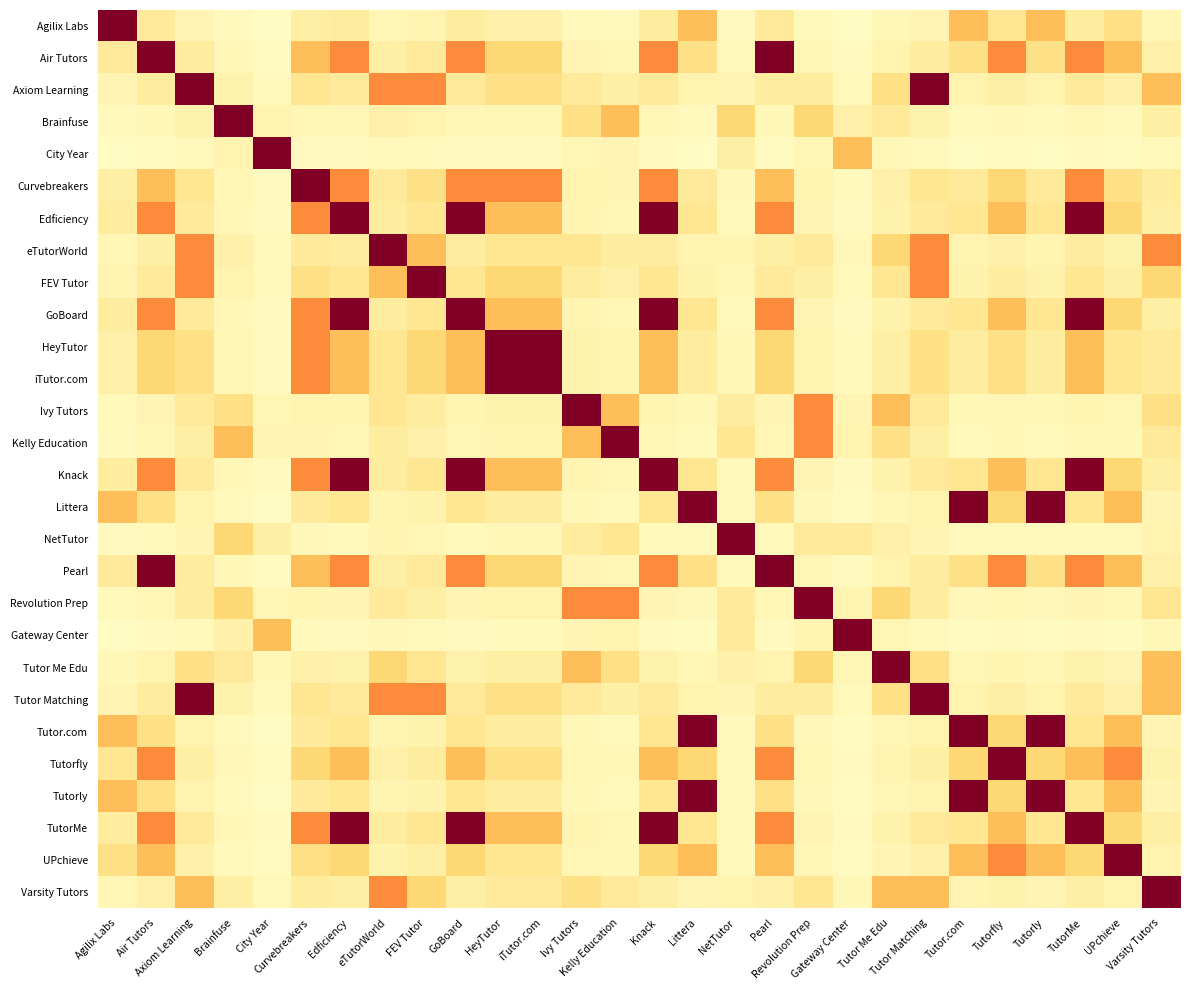

Reading left to right, list all the values displayed in this chart.

Agilix Labs: Agilix Labs=1.0	Air Tutors=0.1	Axiom Learning=0.1	Brainfuse=0.0	City Year=0.0	Curvebreakers=0.1	Edficiency=0.1	eTutorWorld=0.1	FEV Tutor=0.1	GoBoard=0.1	HeyTutor=0.1	iTutor.com=0.1	Ivy Tutors=0.1	Kelly Education=0.0	Knack=0.1	Littera=0.3	NetTutor=0.0	Pearl=0.1	Revolution Prep=0.0	Gateway Center=0.0	Tutor Me Edu=0.1	Tutor Matching=0.1	Tutor.com=0.3	Tutorfly=0.2	Tutorly=0.3	TutorMe=0.1	UPchieve=0.2	Varsity Tutors=0.1
Air Tutors: Agilix Labs=0.1	Air Tutors=1.0	Axiom Learning=0.1	Brainfuse=0.1	City Year=0.0	Curvebreakers=0.3	Edficiency=0.5	eTutorWorld=0.1	FEV Tutor=0.1	GoBoard=0.5	HeyTutor=0.2	iTutor.com=0.2	Ivy Tutors=0.1	Kelly Education=0.1	Knack=0.5	Littera=0.2	NetTutor=0.0	Pearl=1.0	Revolution Prep=0.1	Gateway Center=0.0	Tutor Me Edu=0.1	Tutor Matching=0.1	Tutor.com=0.2	Tutorfly=0.5	Tutorly=0.2	TutorMe=0.5	UPchieve=0.3	Varsity Tutors=0.1
Axiom Learning: Agilix Labs=0.1	Air Tutors=0.1	Axiom Learning=1.0	Brainfuse=0.1	City Year=0.0	Curvebreakers=0.2	Edficiency=0.1	eTutorWorld=0.5	FEV Tutor=0.5	GoBoard=0.1	HeyTutor=0.2	iTutor.com=0.2	Ivy Tutors=0.1	Kelly Education=0.1	Knack=0.1	Littera=0.1	NetTutor=0.1	Pearl=0.1	Revolution Prep=0.1	Gateway Center=0.1	Tutor Me Edu=0.2	Tutor Matching=1.0	Tutor.com=0.1	Tutorfly=0.1	Tutorly=0.1	TutorMe=0.1	UPchieve=0.1	Varsity Tutors=0.3
Brainfuse: Agilix Labs=0.0	Air Tutors=0.1	Axiom Learning=0.1	Brainfuse=1.0	City Year=0.1	Curvebreakers=0.1	Edficiency=0.1	eTutorWorld=0.1	FEV Tutor=0.1	GoBoard=0.1	HeyTutor=0.1	iTutor.com=0.1	Ivy Tutors=0.2	Kelly Education=0.3	Knack=0.1	Littera=0.0	NetTutor=0.2	Pearl=0.1	Revolution Prep=0.2	Gateway Center=0.1	Tutor Me Edu=0.1	Tutor Matching=0.1	Tutor.com=0.0	Tutorfly=0.1	Tutorly=0.0	TutorMe=0.1	UPchieve=0.1	Varsity Tutors=0.1
City Year: Agilix Labs=0.0	Air Tutors=0.0	Axiom Learning=0.0	Brainfuse=0.1	City Year=1.0	Curvebreakers=0.0	Edficiency=0.0	eTutorWorld=0.0	FEV Tutor=0.0	GoBoard=0.0	HeyTutor=0.0	iTutor.com=0.0	Ivy Tutors=0.1	Kelly Education=0.1	Knack=0.0	Littera=0.0	NetTutor=0.1	Pearl=0.0	Revolution Prep=0.1	Gateway Center=0.3	Tutor Me Edu=0.1	Tutor Matching=0.0	Tutor.com=0.0	Tutorfly=0.0	Tutorly=0.0	TutorMe=0.0	UPchieve=0.0	Varsity Tutors=0.1
Curvebreakers: Agilix Labs=0.1	Air Tutors=0.3	Axiom Learning=0.2	Brainfuse=0.1	City Year=0.0	Curvebreakers=1.0	Edficiency=0.5	eTutorWorld=0.1	FEV Tutor=0.2	GoBoard=0.5	HeyTutor=0.5	iTutor.com=0.5	Ivy Tutors=0.1	Kelly Education=0.1	Knack=0.5	Littera=0.1	NetTutor=0.1	Pearl=0.3	Revolution Prep=0.1	Gateway Center=0.0	Tutor Me Edu=0.1	Tutor Matching=0.2	Tutor.com=0.1	Tutorfly=0.2	Tutorly=0.1	TutorMe=0.5	UPchieve=0.2	Varsity Tutors=0.1
Edficiency: Agilix Labs=0.1	Air Tutors=0.5	Axiom Learning=0.1	Brainfuse=0.1	City Year=0.0	Curvebreakers=0.5	Edficiency=1.0	eTutorWorld=0.1	FEV Tutor=0.2	GoBoard=1.0	HeyTutor=0.3	iTutor.com=0.3	Ivy Tutors=0.1	Kelly Education=0.1	Knack=1.0	Littera=0.2	NetTutor=0.1	Pearl=0.5	Revolution Prep=0.1	Gateway Center=0.0	Tutor Me Edu=0.1	Tutor Matching=0.1	Tutor.com=0.2	Tutorfly=0.3	Tutorly=0.2	TutorMe=1.0	UPchieve=0.2	Varsity Tutors=0.1
eTutorWorld: Agilix Labs=0.1	Air Tutors=0.1	Axiom Learning=0.5	Brainfuse=0.1	City Year=0.0	Curvebreakers=0.1	Edficiency=0.1	eTutorWorld=1.0	FEV Tutor=0.3	GoBoard=0.1	HeyTutor=0.2	iTutor.com=0.2	Ivy Tutors=0.2	Kelly Education=0.1	Knack=0.1	Littera=0.1	NetTutor=0.1	Pearl=0.1	Revolution Prep=0.1	Gateway Center=0.1	Tutor Me Edu=0.2	Tutor Matching=0.5	Tutor.com=0.1	Tutorfly=0.1	Tutorly=0.1	TutorMe=0.1	UPchieve=0.1	Varsity Tutors=0.5
FEV Tutor: Agilix Labs=0.1	Air Tutors=0.1	Axiom Learning=0.5	Brainfuse=0.1	City Year=0.0	Curvebreakers=0.2	Edficiency=0.2	eTutorWorld=0.3	FEV Tutor=1.0	GoBoard=0.2	HeyTutor=0.2	iTutor.com=0.2	Ivy Tutors=0.1	Kelly Education=0.1	Knack=0.2	Littera=0.1	NetTutor=0.1	Pearl=0.1	Revolution Prep=0.1	Gateway Center=0.0	Tutor Me Edu=0.2	Tutor Matching=0.5	Tutor.com=0.1	Tutorfly=0.1	Tutorly=0.1	TutorMe=0.2	UPchieve=0.1	Varsity Tutors=0.2
GoBoard: Agilix Labs=0.1	Air Tutors=0.5	Axiom Learning=0.1	Brainfuse=0.1	City Year=0.0	Curvebreakers=0.5	Edficiency=1.0	eTutorWorld=0.1	FEV Tutor=0.2	GoBoard=1.0	HeyTutor=0.3	iTutor.com=0.3	Ivy Tutors=0.1	Kelly Education=0.1	Knack=1.0	Littera=0.2	NetTutor=0.1	Pearl=0.5	Revolution Prep=0.1	Gateway Center=0.0	Tutor Me Edu=0.1	Tutor Matching=0.1	Tutor.com=0.2	Tutorfly=0.3	Tutorly=0.2	TutorMe=1.0	UPchieve=0.2	Varsity Tutors=0.1
HeyTutor: Agilix Labs=0.1	Air Tutors=0.2	Axiom Learning=0.2	Brainfuse=0.1	City Year=0.0	Curvebreakers=0.5	Edficiency=0.3	eTutorWorld=0.2	FEV Tutor=0.2	GoBoard=0.3	HeyTutor=1.0	iTutor.com=1.0	Ivy Tutors=0.1	Kelly Education=0.1	Knack=0.3	Littera=0.1	NetTutor=0.1	Pearl=0.2	Revolution Prep=0.1	Gateway Center=0.0	Tutor Me Edu=0.1	Tutor Matching=0.2	Tutor.com=0.1	Tutorfly=0.2	Tutorly=0.1	TutorMe=0.3	UPchieve=0.2	Varsity Tutors=0.1
iTutor.com: Agilix Labs=0.1	Air Tutors=0.2	Axiom Learning=0.2	Brainfuse=0.1	City Year=0.0	Curvebreakers=0.5	Edficiency=0.3	eTutorWorld=0.2	FEV Tutor=0.2	GoBoard=0.3	HeyTutor=1.0	iTutor.com=1.0	Ivy Tutors=0.1	Kelly Education=0.1	Knack=0.3	Littera=0.1	NetTutor=0.1	Pearl=0.2	Revolution Prep=0.1	Gateway Center=0.0	Tutor Me Edu=0.1	Tutor Matching=0.2	Tutor.com=0.1	Tutorfly=0.2	Tutorly=0.1	TutorMe=0.3	UPchieve=0.2	Varsity Tutors=0.1
Ivy Tutors: Agilix Labs=0.1	Air Tutors=0.1	Axiom Learning=0.1	Brainfuse=0.2	City Year=0.1	Curvebreakers=0.1	Edficiency=0.1	eTutorWorld=0.2	FEV Tutor=0.1	GoBoard=0.1	HeyTutor=0.1	iTutor.com=0.1	Ivy Tutors=1.0	Kelly Education=0.3	Knack=0.1	Littera=0.1	NetTutor=0.1	Pearl=0.1	Revolution Prep=0.5	Gateway Center=0.1	Tutor Me Edu=0.3	Tutor Matching=0.1	Tutor.com=0.1	Tutorfly=0.1	Tutorly=0.1	TutorMe=0.1	UPchieve=0.1	Varsity Tutors=0.2
Kelly Education: Agilix Labs=0.0	Air Tutors=0.1	Axiom Learning=0.1	Brainfuse=0.3	City Year=0.1	Curvebreakers=0.1	Edficiency=0.1	eTutorWorld=0.1	FEV Tutor=0.1	GoBoard=0.1	HeyTutor=0.1	iTutor.com=0.1	Ivy Tutors=0.3	Kelly Education=1.0	Knack=0.1	Littera=0.1	NetTutor=0.2	Pearl=0.1	Revolution Prep=0.5	Gateway Center=0.1	Tutor Me Edu=0.2	Tutor Matching=0.1	Tutor.com=0.1	Tutorfly=0.1	Tutorly=0.1	TutorMe=0.1	UPchieve=0.1	Varsity Tutors=0.1
Knack: Agilix Labs=0.1	Air Tutors=0.5	Axiom Learning=0.1	Brainfuse=0.1	City Year=0.0	Curvebreakers=0.5	Edficiency=1.0	eTutorWorld=0.1	FEV Tutor=0.2	GoBoard=1.0	HeyTutor=0.3	iTutor.com=0.3	Ivy Tutors=0.1	Kelly Education=0.1	Knack=1.0	Littera=0.2	NetTutor=0.1	Pearl=0.5	Revolution Prep=0.1	Gateway Center=0.0	Tutor Me Edu=0.1	Tutor Matching=0.1	Tutor.com=0.2	Tutorfly=0.3	Tutorly=0.2	TutorMe=1.0	UPchieve=0.2	Varsity Tutors=0.1
Littera: Agilix Labs=0.3	Air Tutors=0.2	Axiom Learning=0.1	Brainfuse=0.0	City Year=0.0	Curvebreakers=0.1	Edficiency=0.2	eTutorWorld=0.1	FEV Tutor=0.1	GoBoard=0.2	HeyTutor=0.1	iTutor.com=0.1	Ivy Tutors=0.1	Kelly Education=0.1	Knack=0.2	Littera=1.0	NetTutor=0.0	Pearl=0.2	Revolution Prep=0.1	Gateway Center=0.0	Tutor Me Edu=0.1	Tutor Matching=0.1	Tutor.com=1.0	Tutorfly=0.2	Tutorly=1.0	TutorMe=0.2	UPchieve=0.3	Varsity Tutors=0.1
NetTutor: Agilix Labs=0.0	Air Tutors=0.0	Axiom Learning=0.1	Brainfuse=0.2	City Year=0.1	Curvebreakers=0.1	Edficiency=0.1	eTutorWorld=0.1	FEV Tutor=0.1	GoBoard=0.1	HeyTutor=0.1	iTutor.com=0.1	Ivy Tutors=0.1	Kelly Education=0.2	Knack=0.1	Littera=0.0	NetTutor=1.0	Pearl=0.0	Revolution Prep=0.1	Gateway Center=0.1	Tutor Me Edu=0.1	Tutor Matching=0.1	Tutor.com=0.0	Tutorfly=0.0	Tutorly=0.0	TutorMe=0.1	UPchieve=0.0	Varsity Tutors=0.1
Pearl: Agilix Labs=0.1	Air Tutors=1.0	Axiom Learning=0.1	Brainfuse=0.1	City Year=0.0	Curvebreakers=0.3	Edficiency=0.5	eTutorWorld=0.1	FEV Tutor=0.1	GoBoard=0.5	HeyTutor=0.2	iTutor.com=0.2	Ivy Tutors=0.1	Kelly Education=0.1	Knack=0.5	Littera=0.2	NetTutor=0.0	Pearl=1.0	Revolution Prep=0.1	Gateway Center=0.0	Tutor Me Edu=0.1	Tutor Matching=0.1	Tutor.com=0.2	Tutorfly=0.5	Tutorly=0.2	TutorMe=0.5	UPchieve=0.3	Varsity Tutors=0.1
Revolution Prep: Agilix Labs=0.0	Air Tutors=0.1	Axiom Learning=0.1	Brainfuse=0.2	City Year=0.1	Curvebreakers=0.1	Edficiency=0.1	eTutorWorld=0.1	FEV Tutor=0.1	GoBoard=0.1	HeyTutor=0.1	iTutor.com=0.1	Ivy Tutors=0.5	Kelly Education=0.5	Knack=0.1	Littera=0.1	NetTutor=0.1	Pearl=0.1	Revolution Prep=1.0	Gateway Center=0.1	Tutor Me Edu=0.2	Tutor Matching=0.1	Tutor.com=0.1	Tutorfly=0.1	Tutorly=0.1	TutorMe=0.1	UPchieve=0.1	Varsity Tutors=0.2
Gateway Center: Agilix Labs=0.0	Air Tutors=0.0	Axiom Learning=0.1	Brainfuse=0.1	City Year=0.3	Curvebreakers=0.0	Edficiency=0.0	eTutorWorld=0.1	FEV Tutor=0.0	GoBoard=0.0	HeyTutor=0.0	iTutor.com=0.0	Ivy Tutors=0.1	Kelly Education=0.1	Knack=0.0	Littera=0.0	NetTutor=0.1	Pearl=0.0	Revolution Prep=0.1	Gateway Center=1.0	Tutor Me Edu=0.1	Tutor Matching=0.1	Tutor.com=0.0	Tutorfly=0.0	Tutorly=0.0	TutorMe=0.0	UPchieve=0.0	Varsity Tutors=0.1
Tutor Me Edu: Agilix Labs=0.1	Air Tutors=0.1	Axiom Learning=0.2	Brainfuse=0.1	City Year=0.1	Curvebreakers=0.1	Edficiency=0.1	eTutorWorld=0.2	FEV Tutor=0.2	GoBoard=0.1	HeyTutor=0.1	iTutor.com=0.1	Ivy Tutors=0.3	Kelly Education=0.2	Knack=0.1	Littera=0.1	NetTutor=0.1	Pearl=0.1	Revolution Prep=0.2	Gateway Center=0.1	Tutor Me Edu=1.0	Tutor Matching=0.2	Tutor.com=0.1	Tutorfly=0.1	Tutorly=0.1	TutorMe=0.1	UPchieve=0.1	Varsity Tutors=0.3
Tutor Matching: Agilix Labs=0.1	Air Tutors=0.1	Axiom Learning=1.0	Brainfuse=0.1	City Year=0.0	Curvebreakers=0.2	Edficiency=0.1	eTutorWorld=0.5	FEV Tutor=0.5	GoBoard=0.1	HeyTutor=0.2	iTutor.com=0.2	Ivy Tutors=0.1	Kelly Education=0.1	Knack=0.1	Littera=0.1	NetTutor=0.1	Pearl=0.1	Revolution Prep=0.1	Gateway Center=0.1	Tutor Me Edu=0.2	Tutor Matching=1.0	Tutor.com=0.1	Tutorfly=0.1	Tutorly=0.1	TutorMe=0.1	UPchieve=0.1	Varsity Tutors=0.3
Tutor.com: Agilix Labs=0.3	Air Tutors=0.2	Axiom Learning=0.1	Brainfuse=0.0	City Year=0.0	Curvebreakers=0.1	Edficiency=0.2	eTutorWorld=0.1	FEV Tutor=0.1	GoBoard=0.2	HeyTutor=0.1	iTutor.com=0.1	Ivy Tutors=0.1	Kelly Education=0.1	Knack=0.2	Littera=1.0	NetTutor=0.0	Pearl=0.2	Revolution Prep=0.1	Gateway Center=0.0	Tutor Me Edu=0.1	Tutor Matching=0.1	Tutor.com=1.0	Tutorfly=0.2	Tutorly=1.0	TutorMe=0.2	UPchieve=0.3	Varsity Tutors=0.1
Tutorfly: Agilix Labs=0.2	Air Tutors=0.5	Axiom Learning=0.1	Brainfuse=0.1	City Year=0.0	Curvebreakers=0.2	Edficiency=0.3	eTutorWorld=0.1	FEV Tutor=0.1	GoBoard=0.3	HeyTutor=0.2	iTutor.com=0.2	Ivy Tutors=0.1	Kelly Education=0.1	Knack=0.3	Littera=0.2	NetTutor=0.0	Pearl=0.5	Revolution Prep=0.1	Gateway Center=0.0	Tutor Me Edu=0.1	Tutor Matching=0.1	Tutor.com=0.2	Tutorfly=1.0	Tutorly=0.2	TutorMe=0.3	UPchieve=0.5	Varsity Tutors=0.1
Tutorly: Agilix Labs=0.3	Air Tutors=0.2	Axiom Learning=0.1	Brainfuse=0.0	City Year=0.0	Curvebreakers=0.1	Edficiency=0.2	eTutorWorld=0.1	FEV Tutor=0.1	GoBoard=0.2	HeyTutor=0.1	iTutor.com=0.1	Ivy Tutors=0.1	Kelly Education=0.1	Knack=0.2	Littera=1.0	NetTutor=0.0	Pearl=0.2	Revolution Prep=0.1	Gateway Center=0.0	Tutor Me Edu=0.1	Tutor Matching=0.1	Tutor.com=1.0	Tutorfly=0.2	Tutorly=1.0	TutorMe=0.2	UPchieve=0.3	Varsity Tutors=0.1
TutorMe: Agilix Labs=0.1	Air Tutors=0.5	Axiom Learning=0.1	Brainfuse=0.1	City Year=0.0	Curvebreakers=0.5	Edficiency=1.0	eTutorWorld=0.1	FEV Tutor=0.2	GoBoard=1.0	HeyTutor=0.3	iTutor.com=0.3	Ivy Tutors=0.1	Kelly Education=0.1	Knack=1.0	Littera=0.2	NetTutor=0.1	Pearl=0.5	Revolution Prep=0.1	Gateway Center=0.0	Tutor Me Edu=0.1	Tutor Matching=0.1	Tutor.com=0.2	Tutorfly=0.3	Tutorly=0.2	TutorMe=1.0	UPchieve=0.2	Varsity Tutors=0.1
UPchieve: Agilix Labs=0.2	Air Tutors=0.3	Axiom Learning=0.1	Brainfuse=0.1	City Year=0.0	Curvebreakers=0.2	Edficiency=0.2	eTutorWorld=0.1	FEV Tutor=0.1	GoBoard=0.2	HeyTutor=0.2	iTutor.com=0.2	Ivy Tutors=0.1	Kelly Education=0.1	Knack=0.2	Littera=0.3	NetTutor=0.0	Pearl=0.3	Revolution Prep=0.1	Gateway Center=0.0	Tutor Me Edu=0.1	Tutor Matching=0.1	Tutor.com=0.3	Tutorfly=0.5	Tutorly=0.3	TutorMe=0.2	UPchieve=1.0	Varsity Tutors=0.1
Varsity Tutors: Agilix Labs=0.1	Air Tutors=0.1	Axiom Learning=0.3	Brainfuse=0.1	City Year=0.1	Curvebreakers=0.1	Edficiency=0.1	eTutorWorld=0.5	FEV Tutor=0.2	GoBoard=0.1	HeyTutor=0.1	iTutor.com=0.1	Ivy Tutors=0.2	Kelly Education=0.1	Knack=0.1	Littera=0.1	NetTutor=0.1	Pearl=0.1	Revolution Prep=0.2	Gateway Center=0.1	Tutor Me Edu=0.3	Tutor Matching=0.3	Tutor.com=0.1	Tutorfly=0.1	Tutorly=0.1	TutorMe=0.1	UPchieve=0.1	Varsity Tutors=1.0